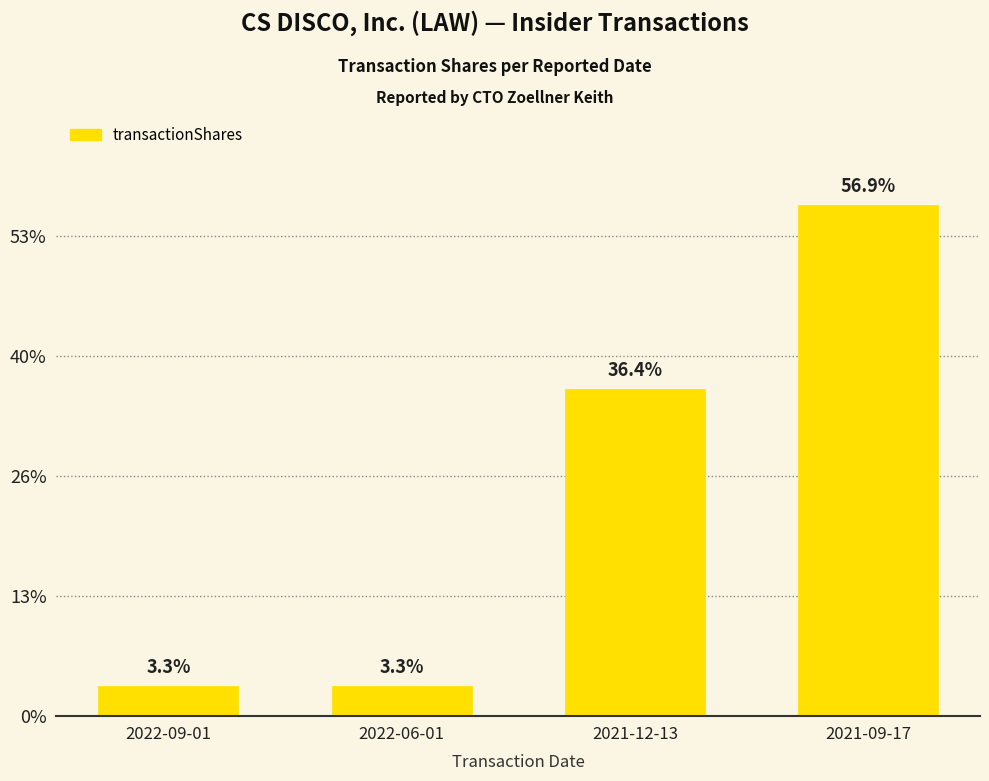

What is the change in value from 2022-09-01 to 2021-09-17?

+80098